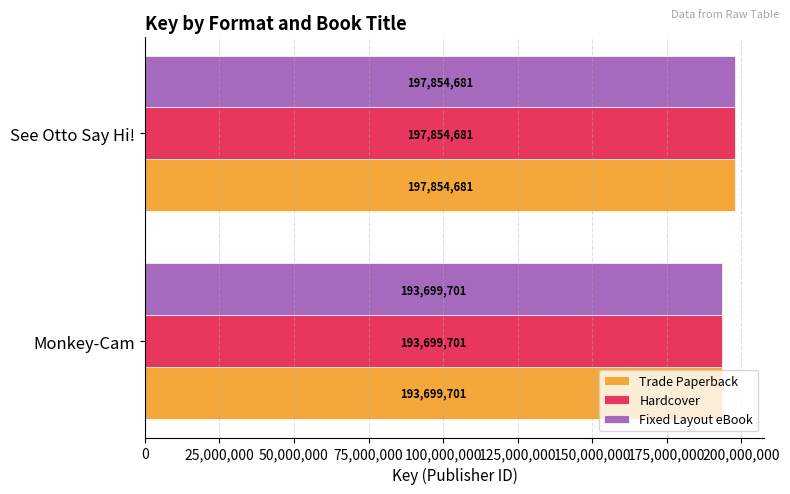

What value does the Trade Paperback series have at Monkey-Cam?

193699701